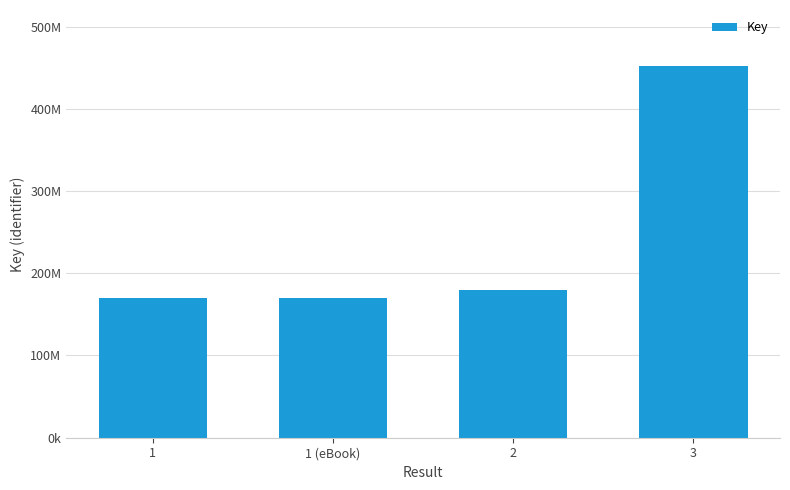

List the labels in order of value, smallest first.

1, 1 (eBook), 2, 3